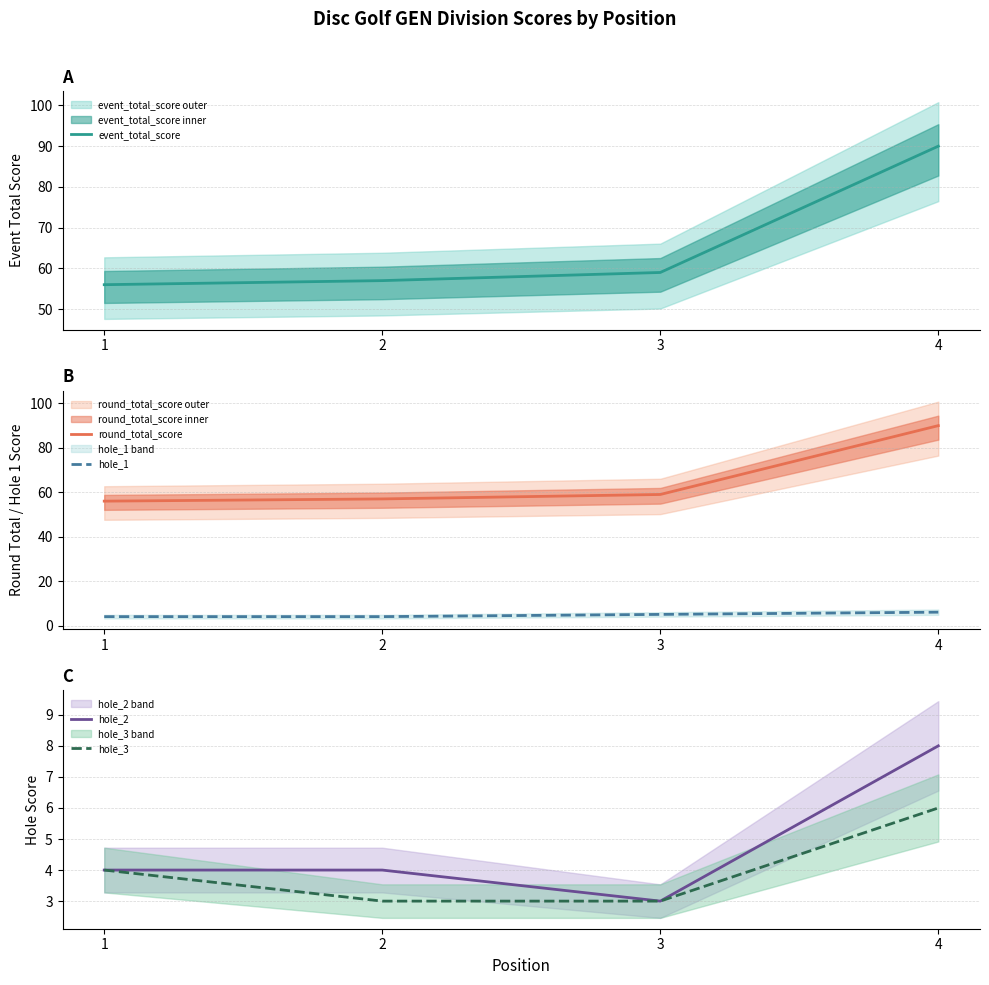

What is the spread (max minus min) of values at 1?

52